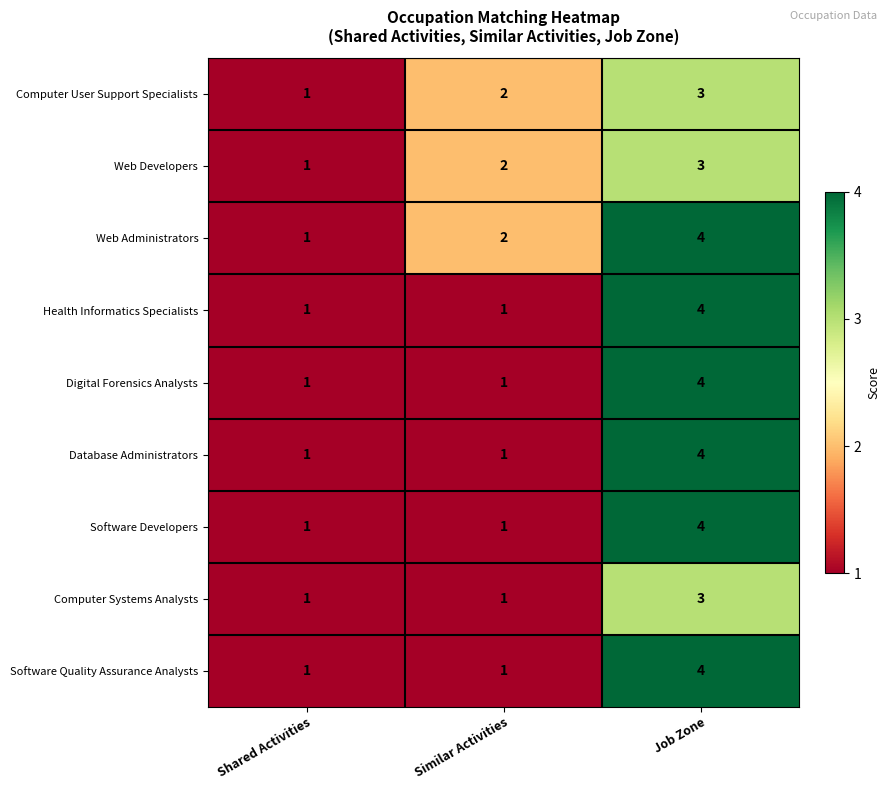

How many series are shown in this chart?

9